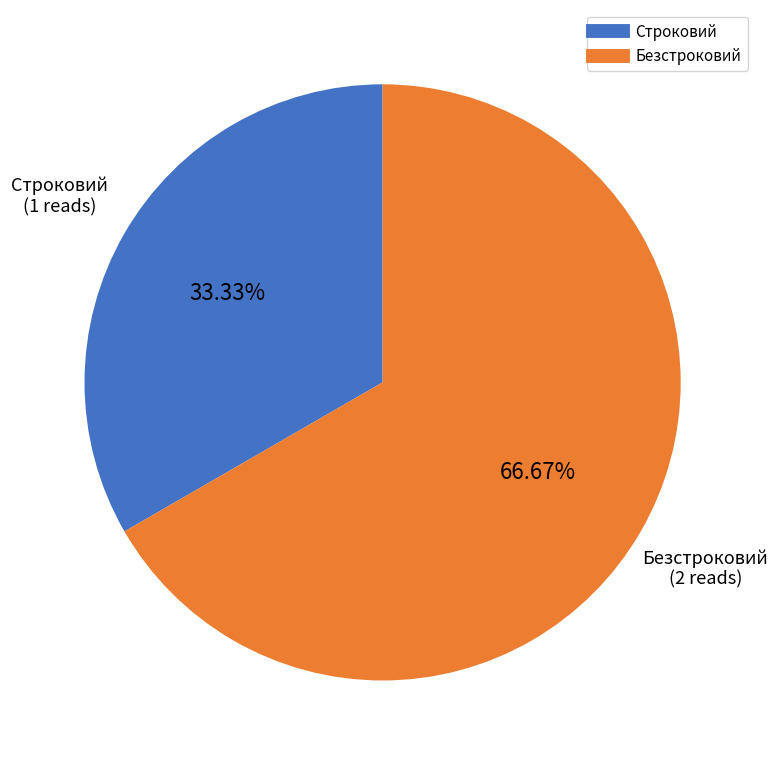

Count the number of slices in the pie.

2